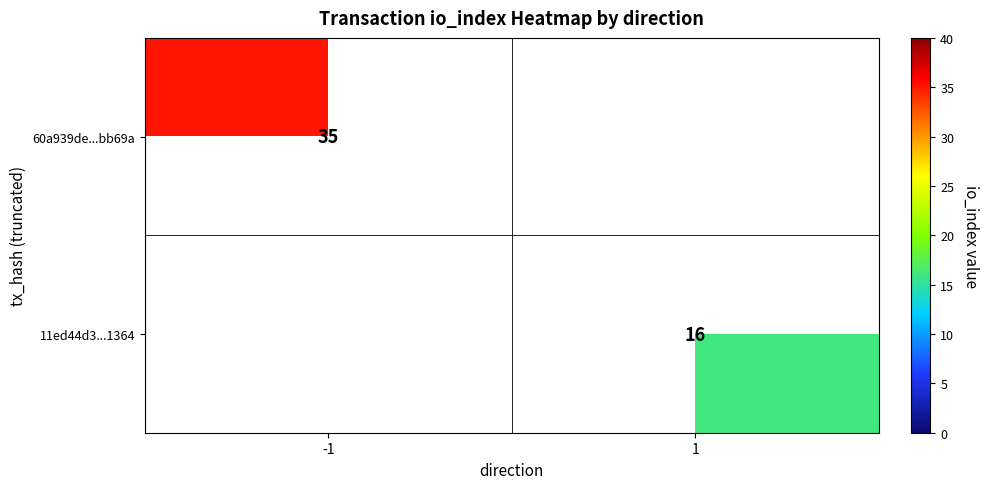

The value of 11ed44d3...1364 at 1 is 9. True or false?

False